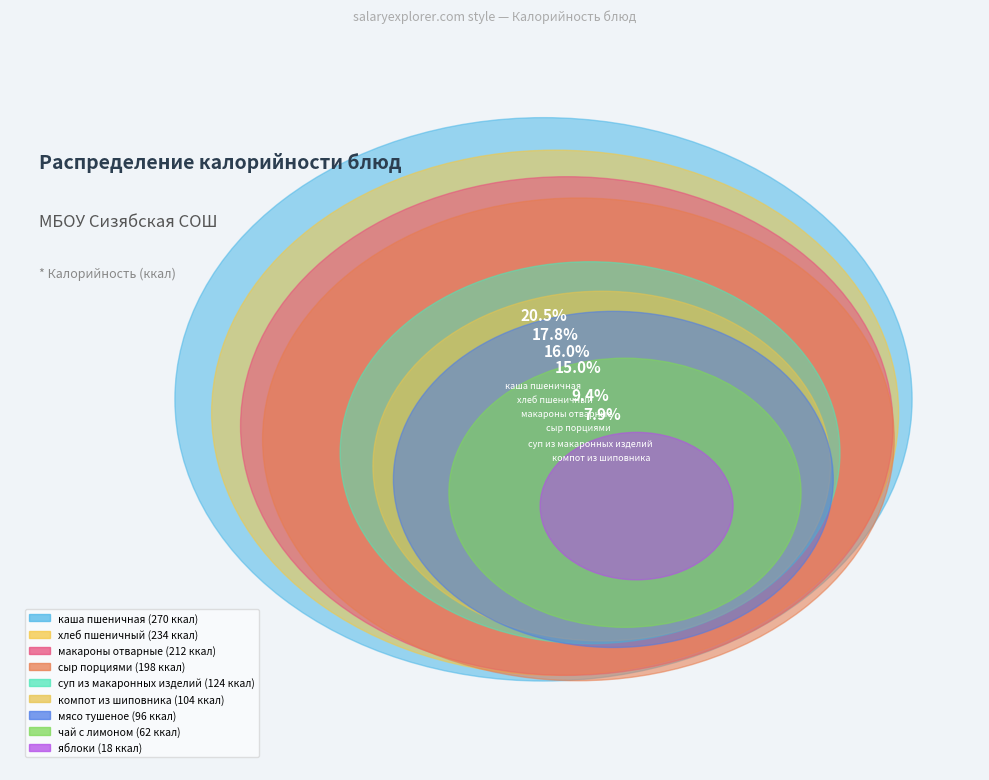

Rank the categories by value from lowest to highest.

яблоки, чай с лимоном, мясо тушеное, компот из шиповника, суп из макаронных изделий, сыр порциями, макароны отварные, хлеб пшеничный, каша пшеничная